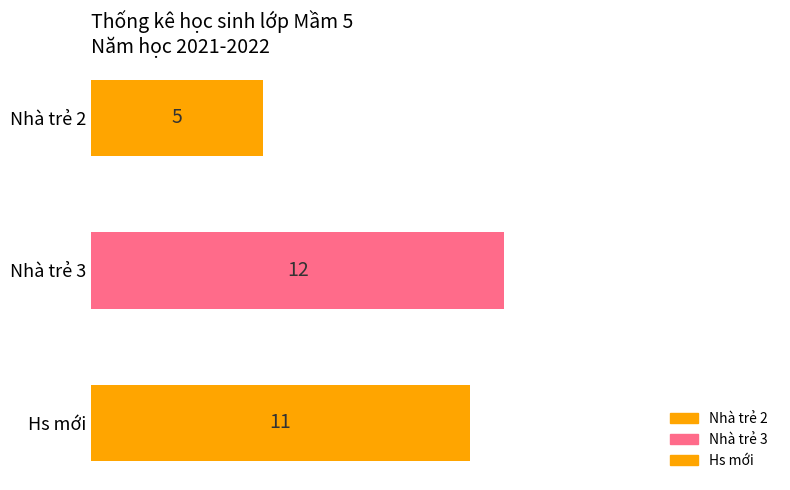

Between Nhà trẻ 2 and Nhà trẻ 3, which series saw the biggest shift?

Nhà trẻ 2